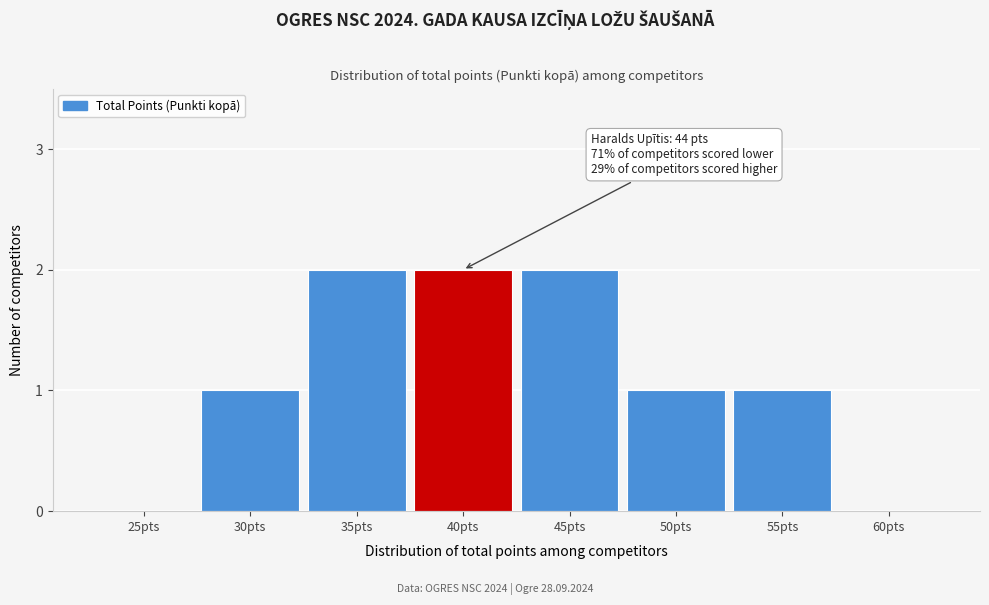

Reading right to left, extract all data points from this chart.

60pts=0	55pts=1	50pts=1	45pts=2	40pts=2	35pts=2	30pts=1	25pts=0